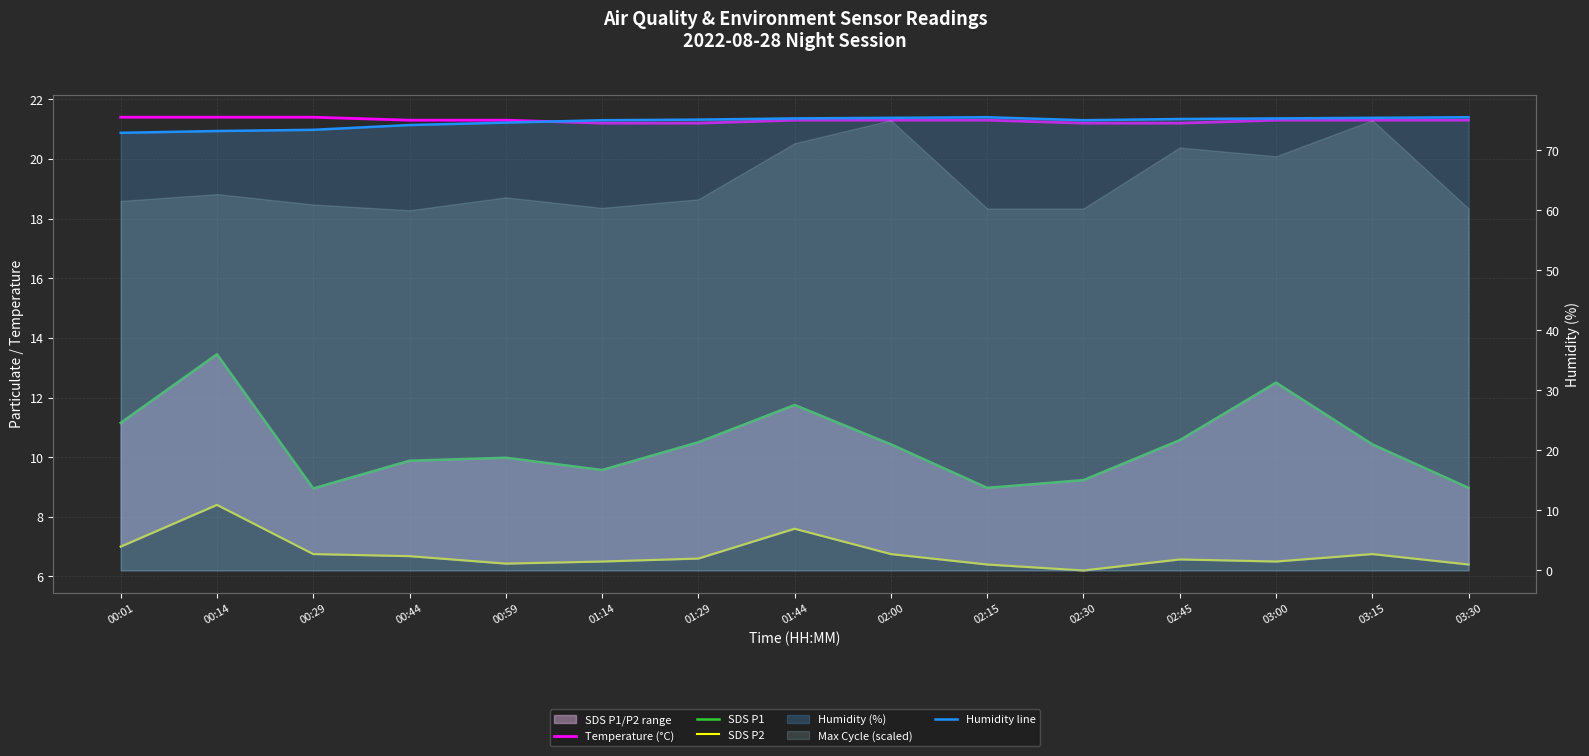

At how many categories does at least one series exceed 36?

15